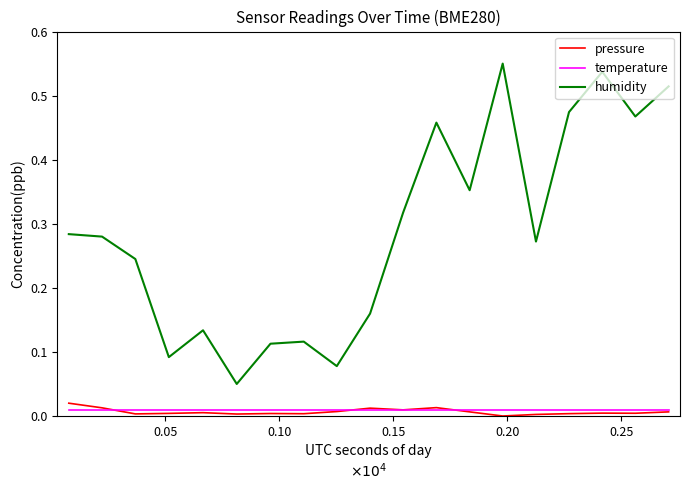

Which series has the widest spread of values?

humidity